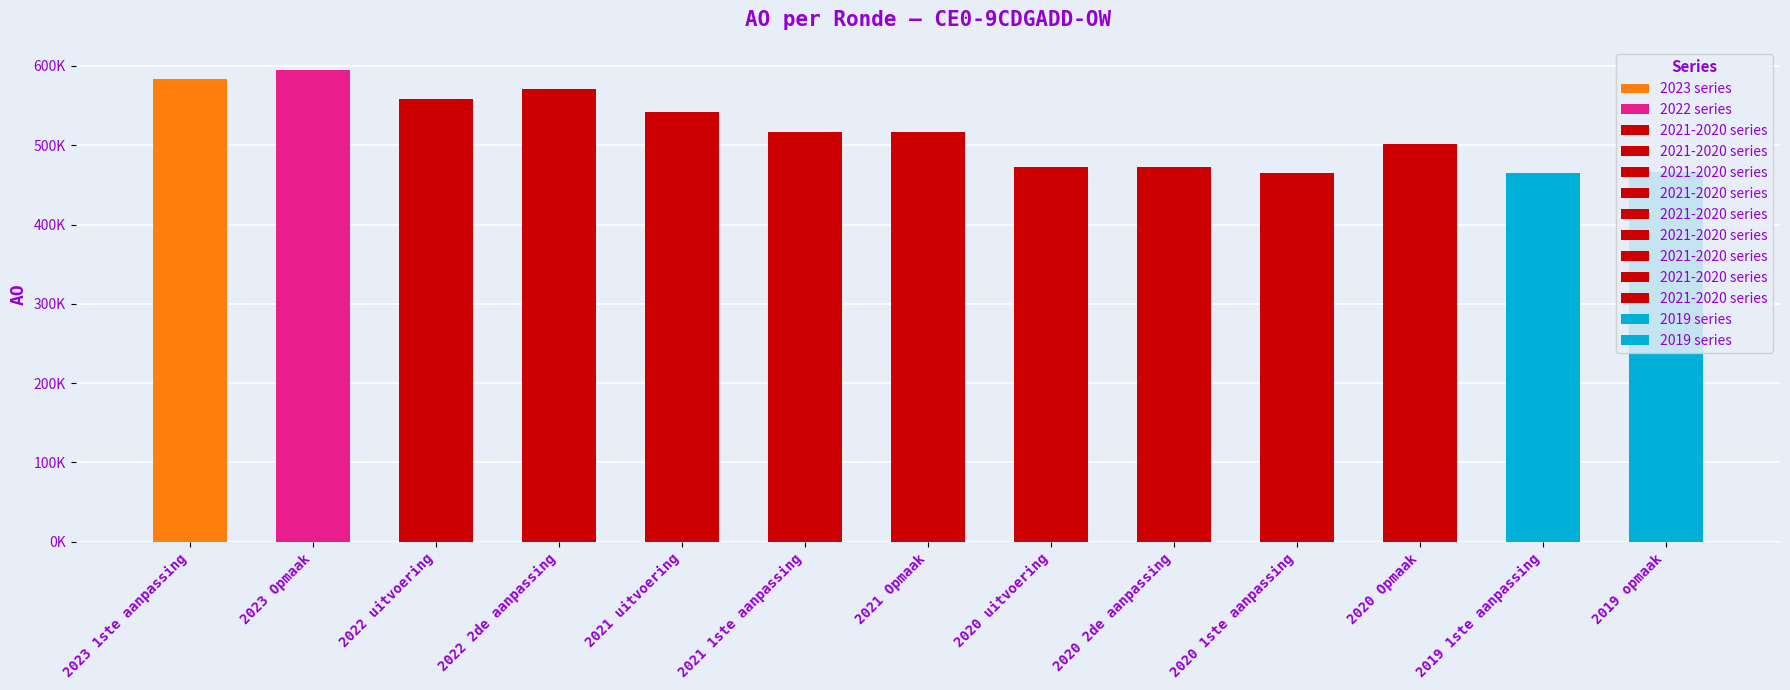

What is the label of the 9th bar from the right?

2021 uitvoering